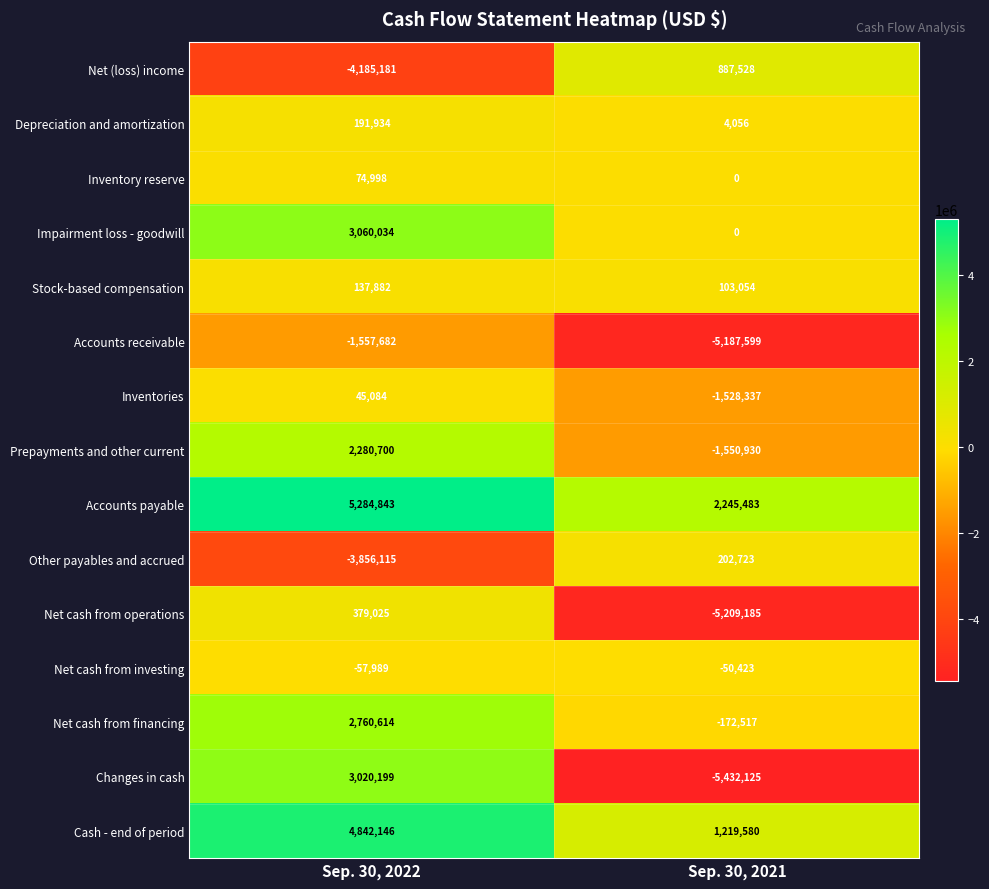

What is the highest value of the Inventory reserve series?

74998